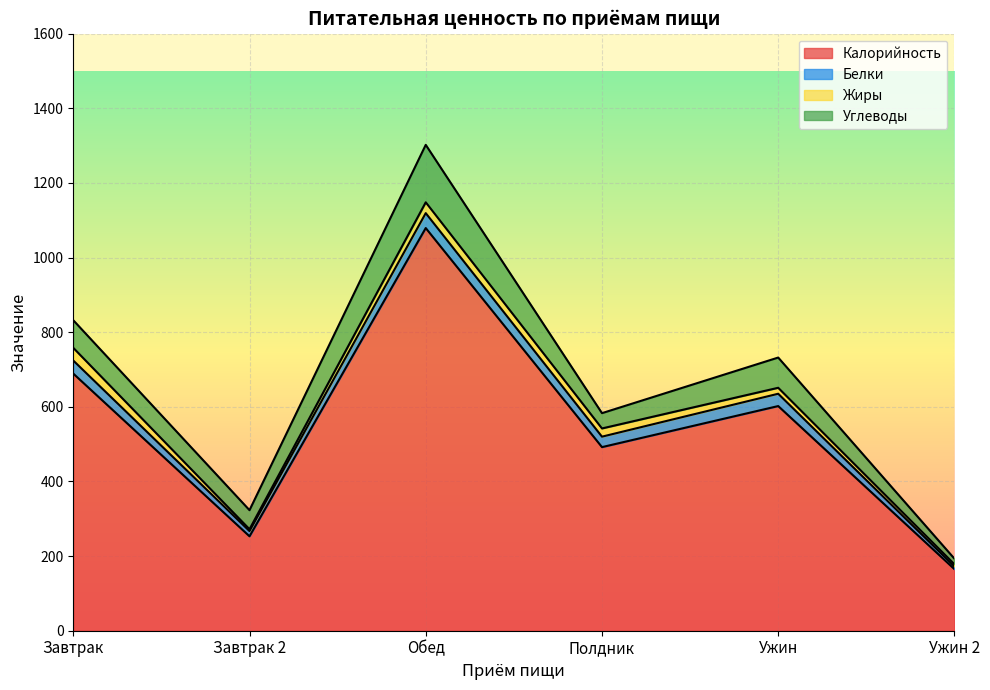

Which series changed the most between Обед and Ужин?

Калорийность